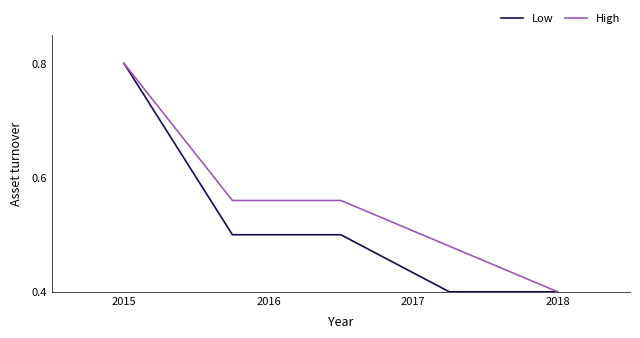

What are all the series names shown in the legend?

Low, High